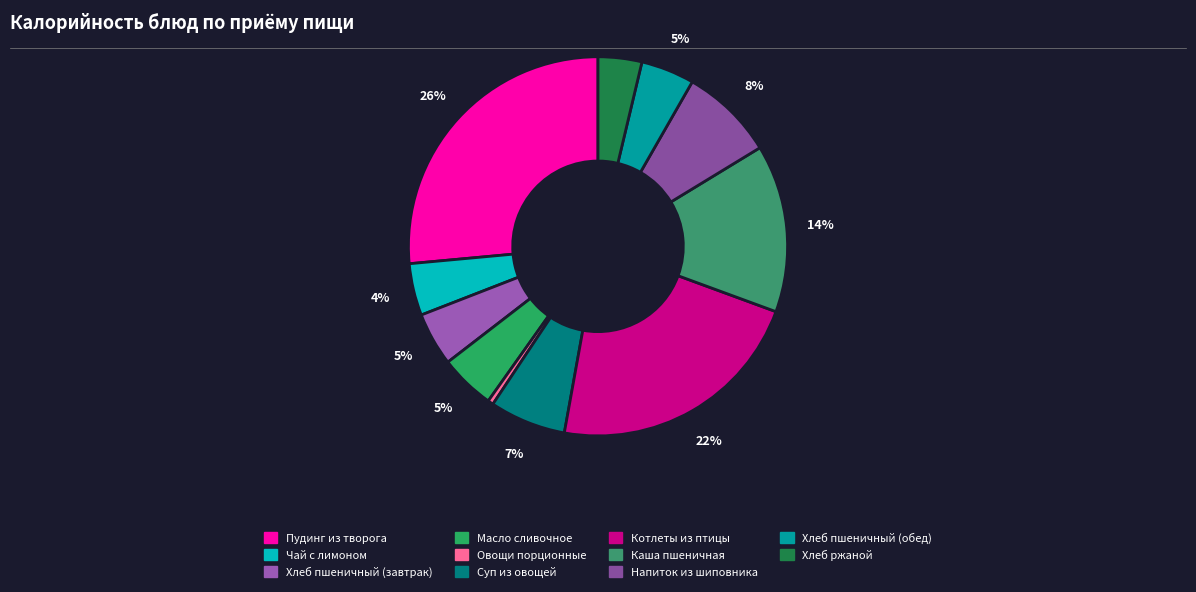

How much of the chart is everything except Каша пшеничная?

85.7%